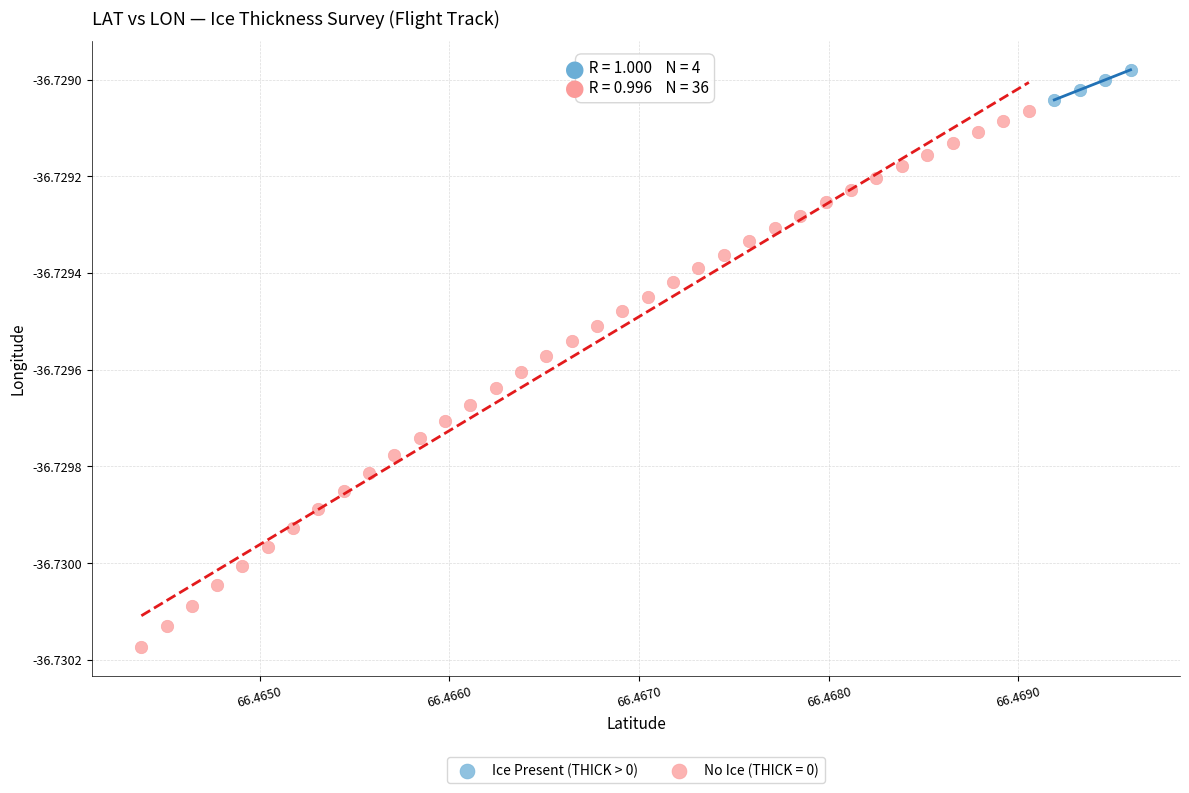

Which series reaches the maximum Y coordinate?

Ice Present (THICK > 0)